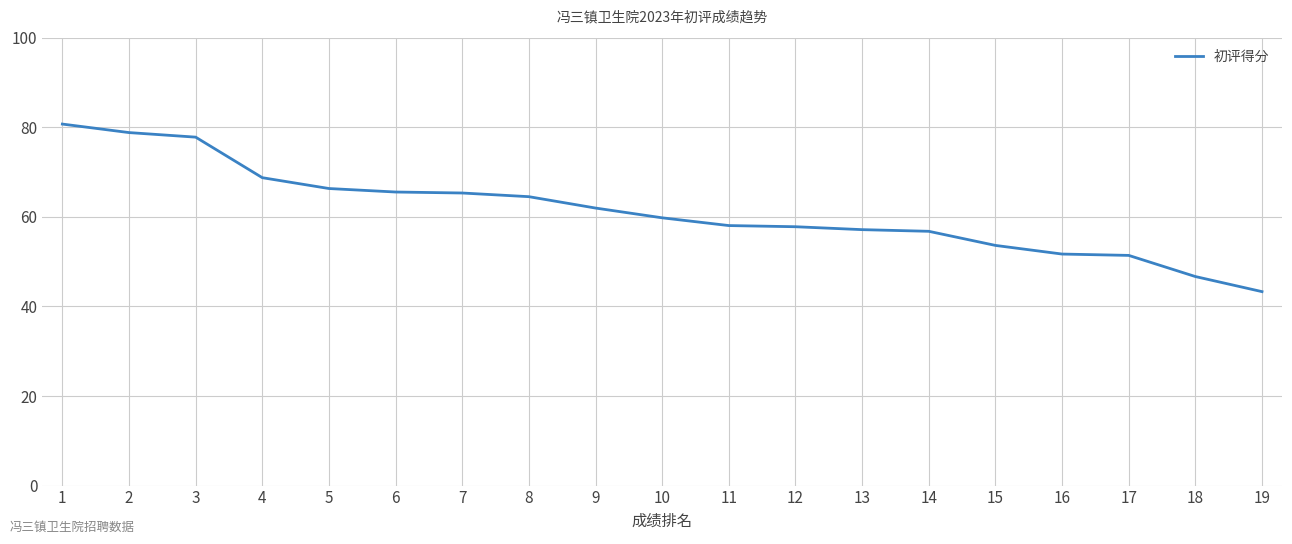

How many lines are shown in the chart?

1